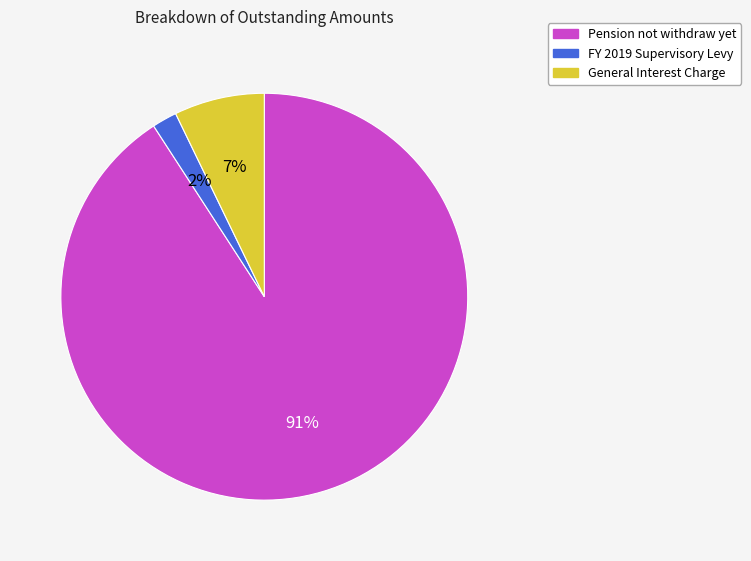

To the nearest percent, what is the difference between the Pension not withdraw yet and FY 2019 Supervisory Levy slice percentages?

89%